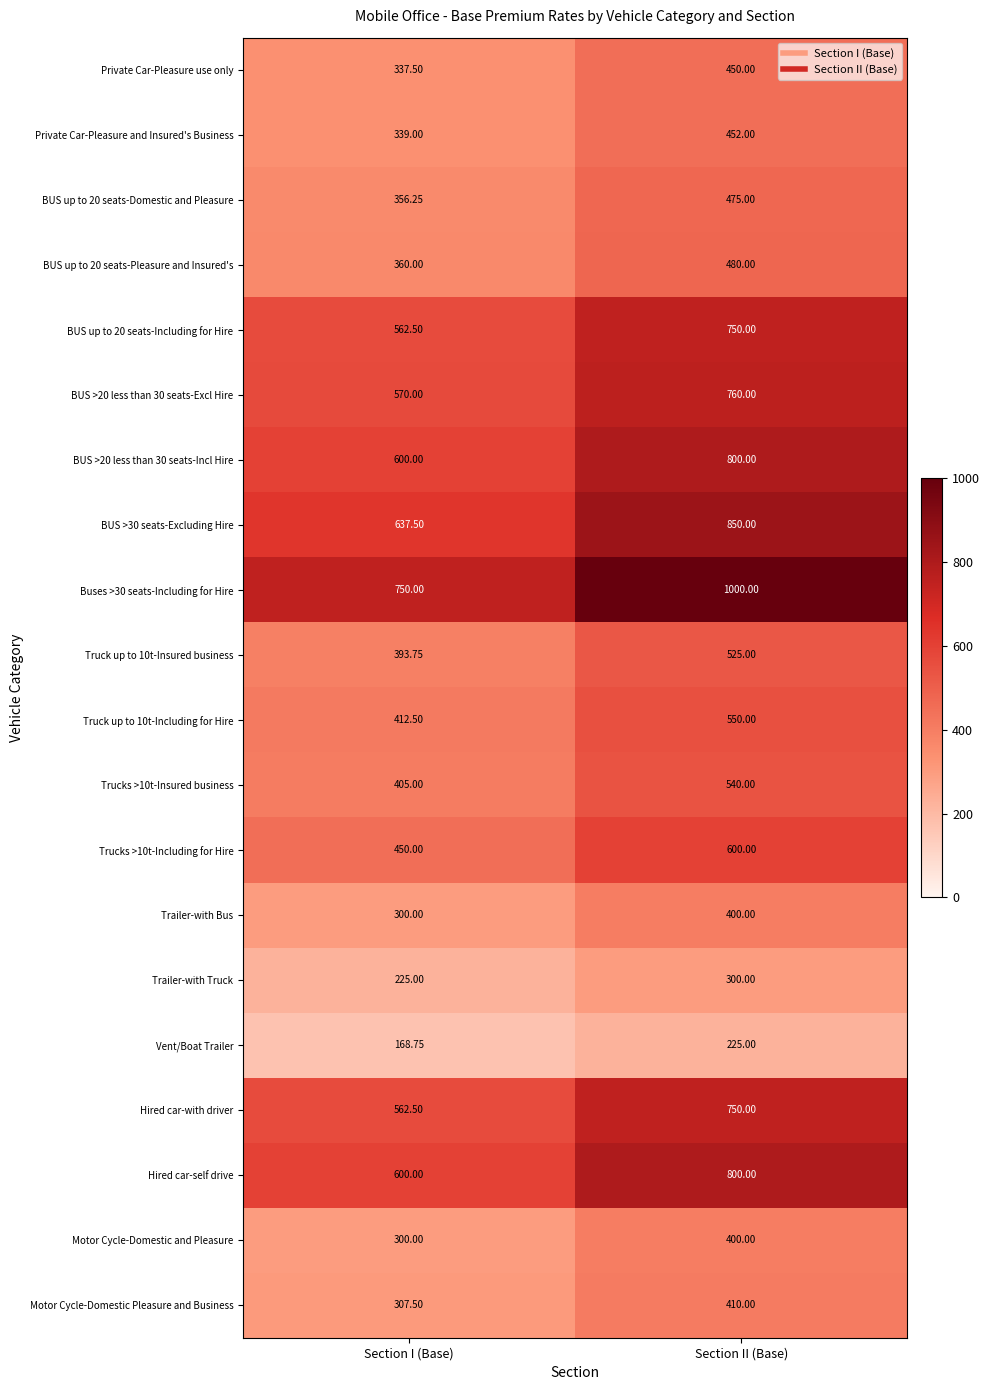

At how many categories does at least one series exceed 371?

2